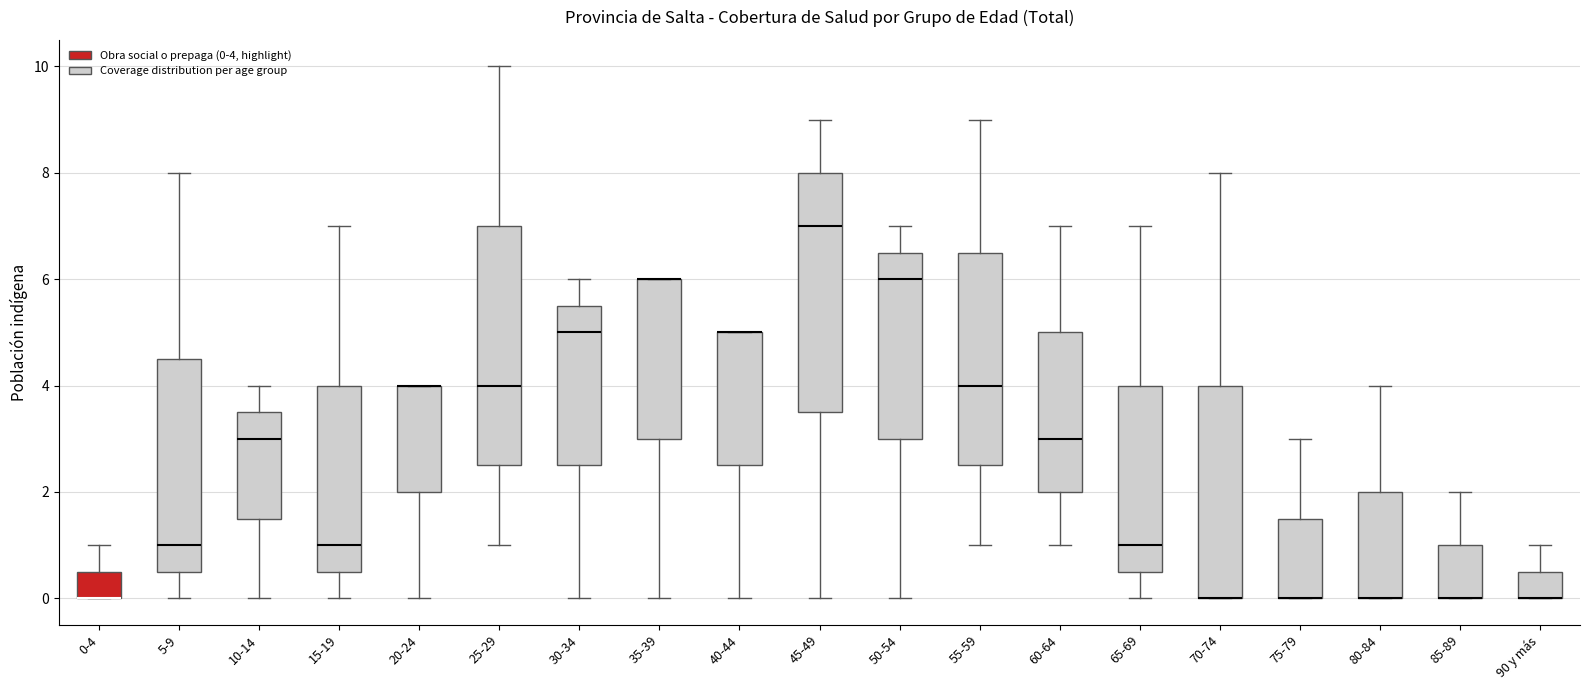

Reading left to right, transcribe this box plot: for each box, give where its median line is, the range the box spans, and where its two whiskers end, as read against the y-axis. The values are not printed on the chart, so give them approximately, as read against the axis.

0-4: median 0.0 (drawn on the box's lower edge), box 0.0 to 0.6, whiskers 0.0 to 1.0
5-9: median 1.0, box 0.6 to 4.6, whiskers 0.0 to 8.0
10-14: median 3.0, box 1.6 to 3.6, whiskers 0.0 to 4.0
15-19: median 1.0, box 0.6 to 4.0, whiskers 0.0 to 7.0
20-24: median 4.0 (drawn on the box's upper edge), box 2.0 to 4.0, whiskers 0.0 to 4.0
25-29: median 4.0, box 2.6 to 7.0, whiskers 1.0 to 10.0
30-34: median 5.0, box 2.6 to 5.6, whiskers 0.0 to 6.0
35-39: median 6.0 (drawn on the box's upper edge), box 3.0 to 6.0, whiskers 0.0 to 6.0
40-44: median 5.0 (drawn on the box's upper edge), box 2.6 to 5.0, whiskers 0.0 to 5.0
45-49: median 7.0, box 3.6 to 8.0, whiskers 0.0 to 9.0
50-54: median 6.0, box 3.0 to 6.6, whiskers 0.0 to 7.0
55-59: median 4.0, box 2.6 to 6.6, whiskers 1.0 to 9.0
60-64: median 3.0, box 2.0 to 5.0, whiskers 1.0 to 7.0
65-69: median 1.0, box 0.6 to 4.0, whiskers 0.0 to 7.0
70-74: median 0.0 (drawn on the box's lower edge), box 0.0 to 4.0, whiskers 0.0 to 8.0
75-79: median 0.0 (drawn on the box's lower edge), box 0.0 to 1.6, whiskers 0.0 to 3.0
80-84: median 0.0 (drawn on the box's lower edge), box 0.0 to 2.0, whiskers 0.0 to 4.0
85-89: median 0.0 (drawn on the box's lower edge), box 0.0 to 1.0, whiskers 0.0 to 2.0
90 y más: median 0.0 (drawn on the box's lower edge), box 0.0 to 0.6, whiskers 0.0 to 1.0